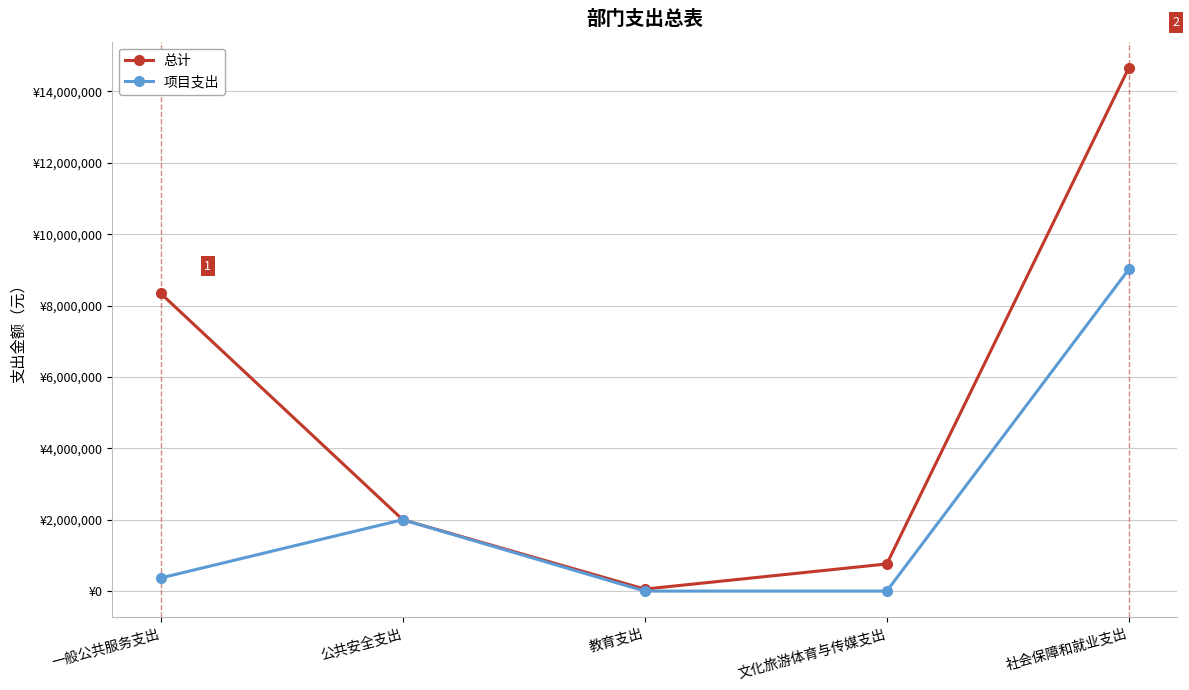

Is this an area chart (filled region under the line)?

No